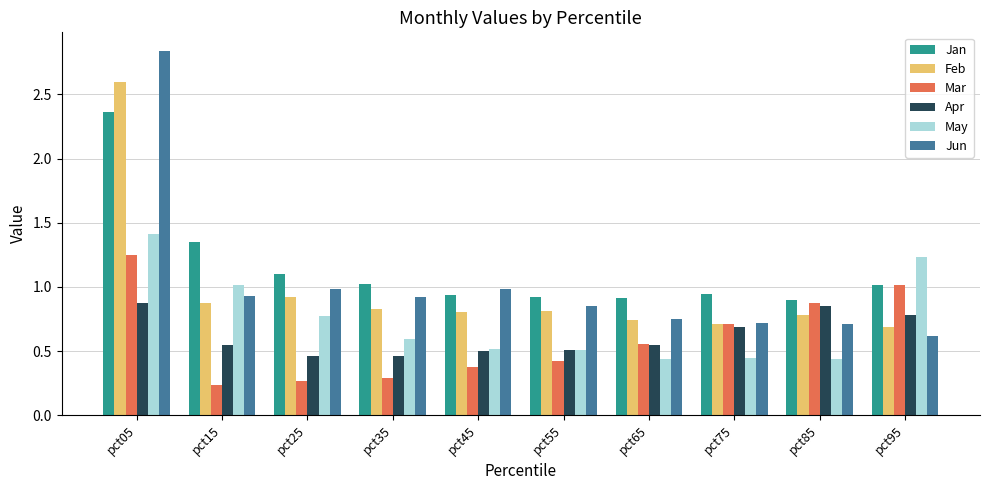

What is the total value across all series at pct95?

5.4